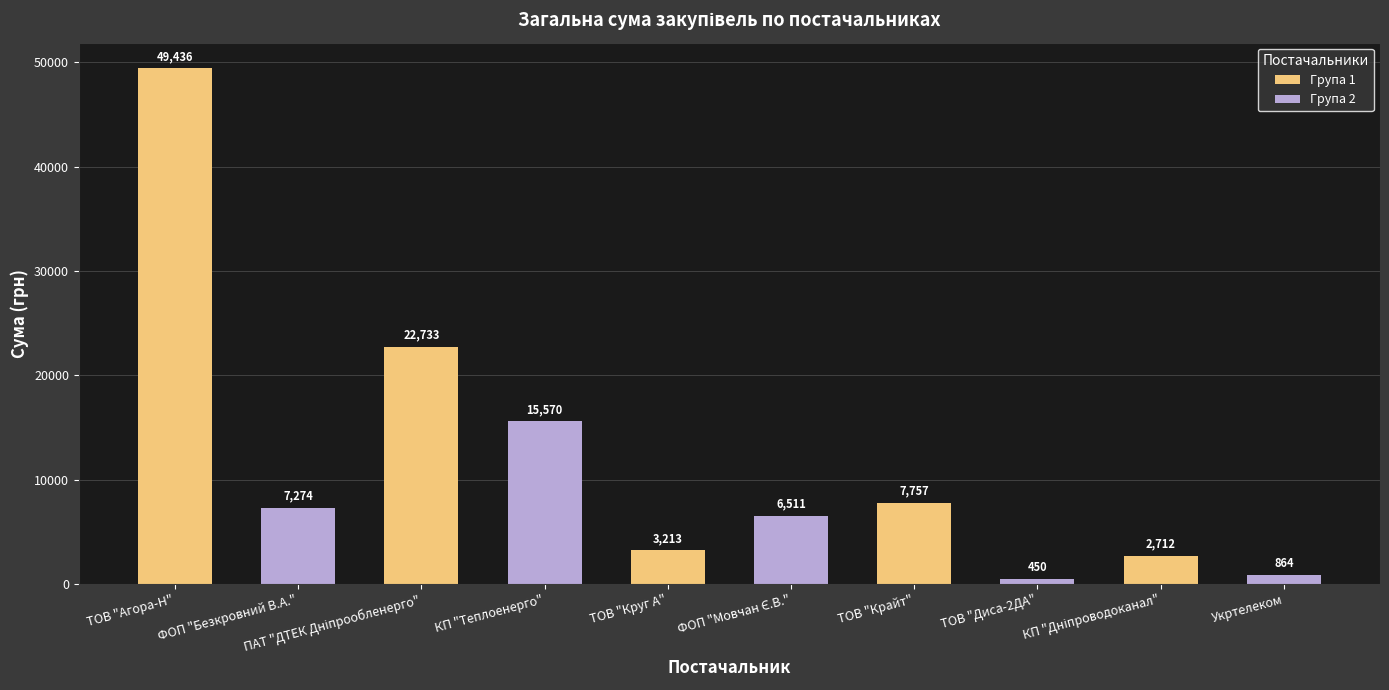

What is the label of the 1st bar from the right?

Укртелеком